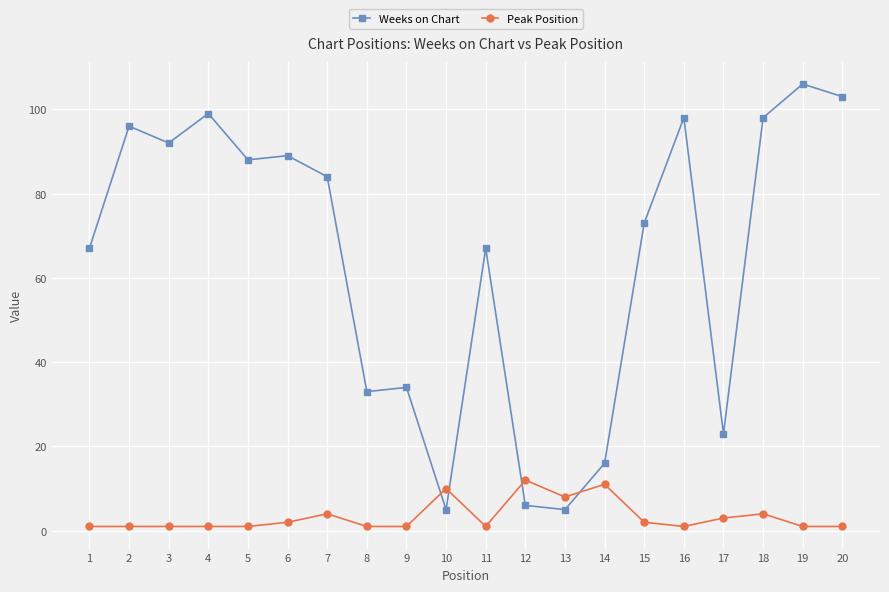

The value of Weeks on Chart at 19 is 106. True or false?

True